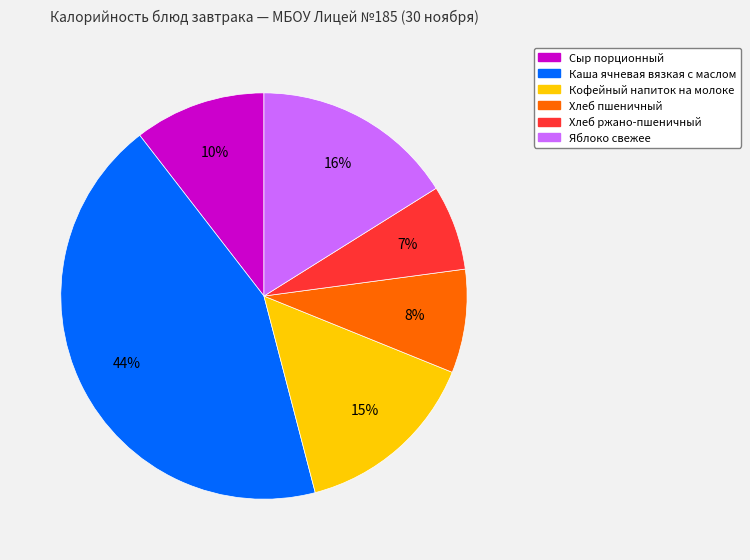

To the nearest percent, what is the difference between the Хлеб ржано-пшеничный and Кофейный напиток на молоке slice percentages?

8%